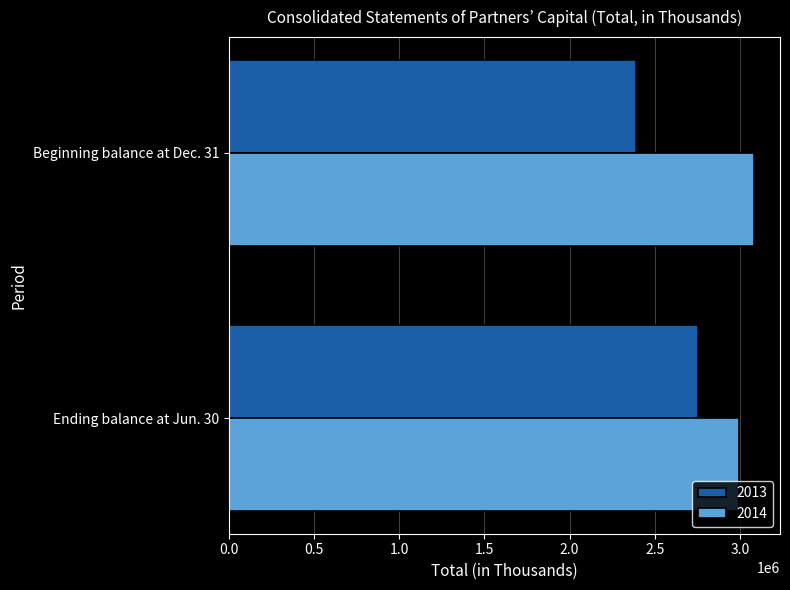

Is the value of 2013 at Beginning balance at Dec. 31 greater than the value of 2014 at Ending balance at Jun. 30?

No